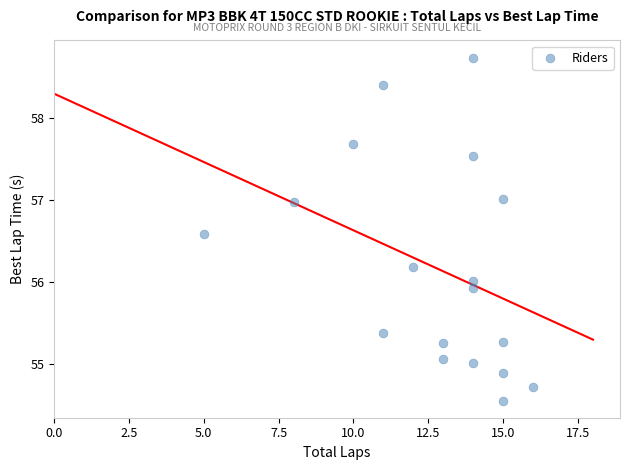

What is the range of Y values (max minus min)?

4.2